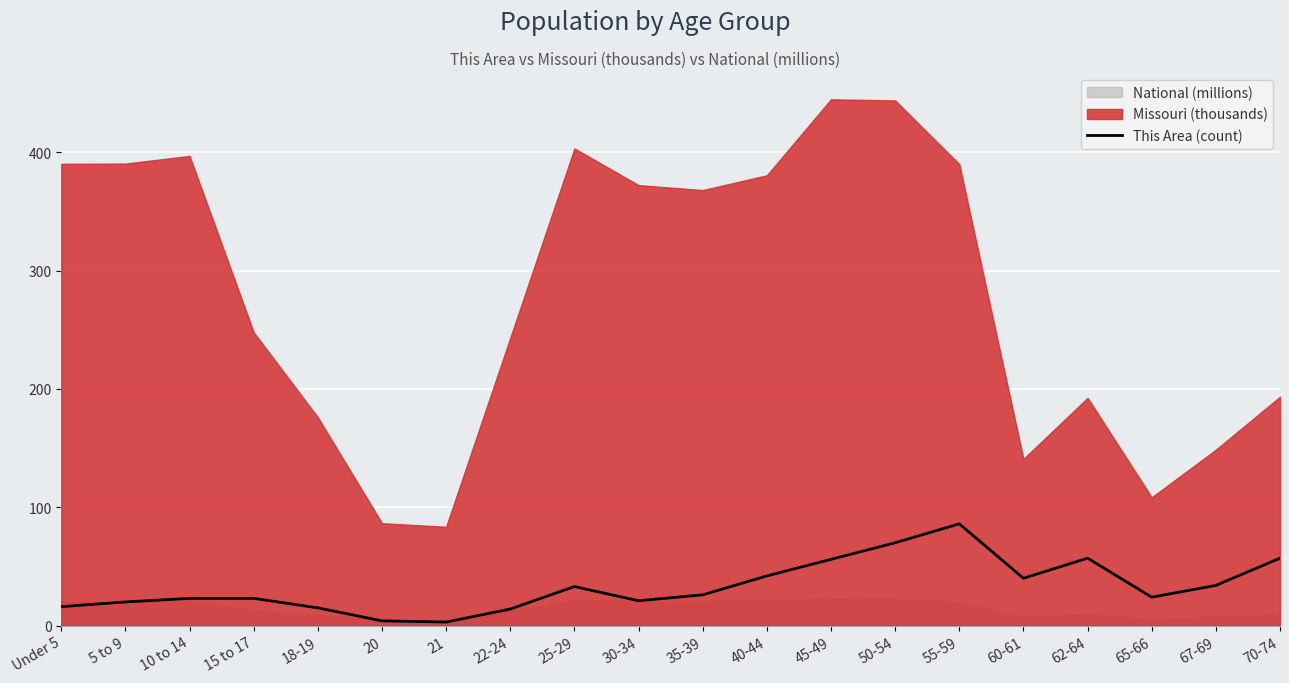

What is the minimum value shown in the chart?

3